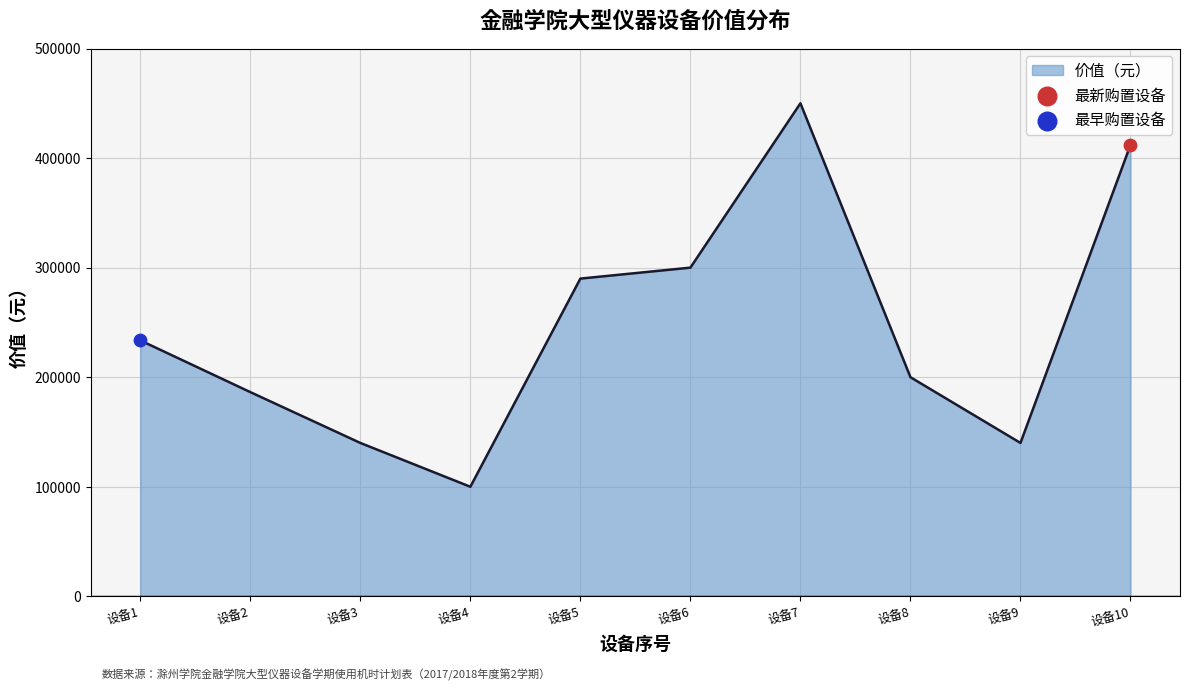

What is the change in value from 设备3 to 设备6?

+160000